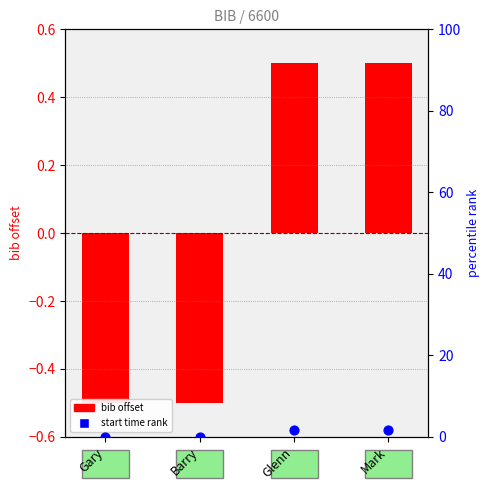

Which series contains the lowest Y value?

bib offset